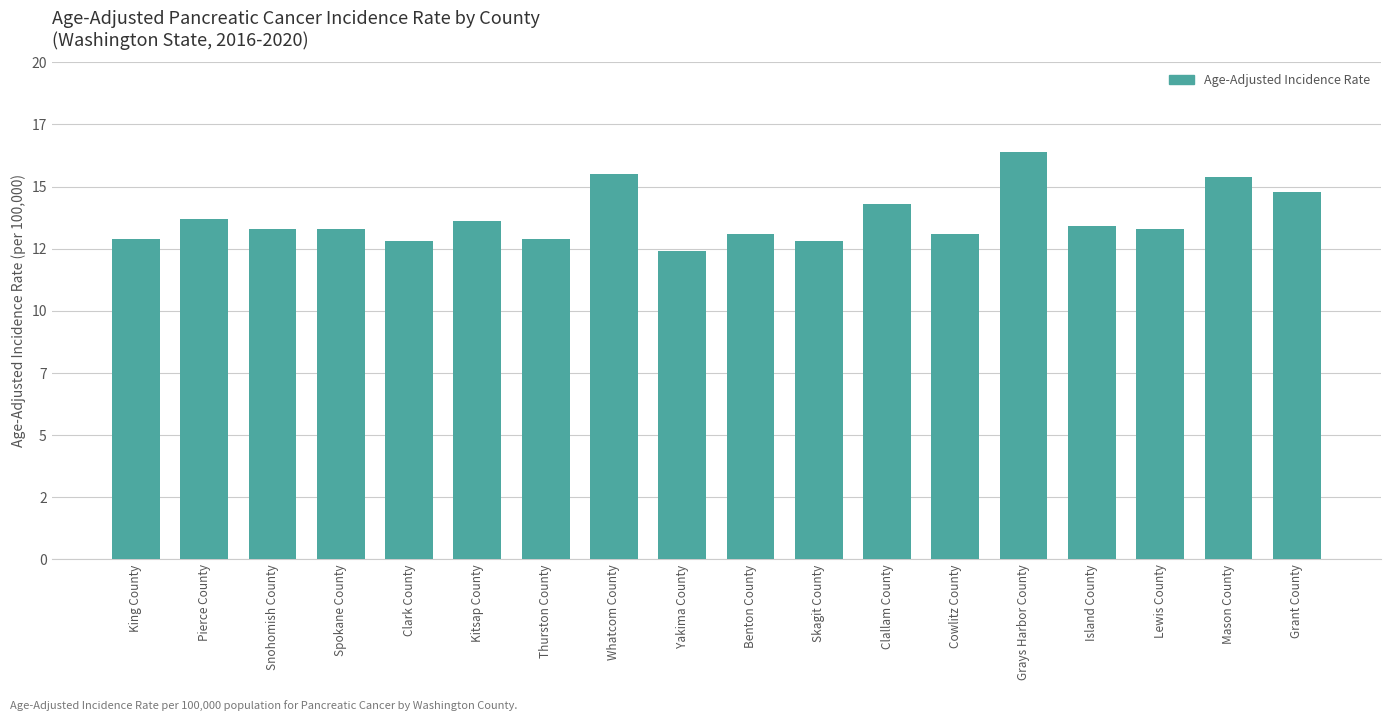

Are the bars horizontal?

No